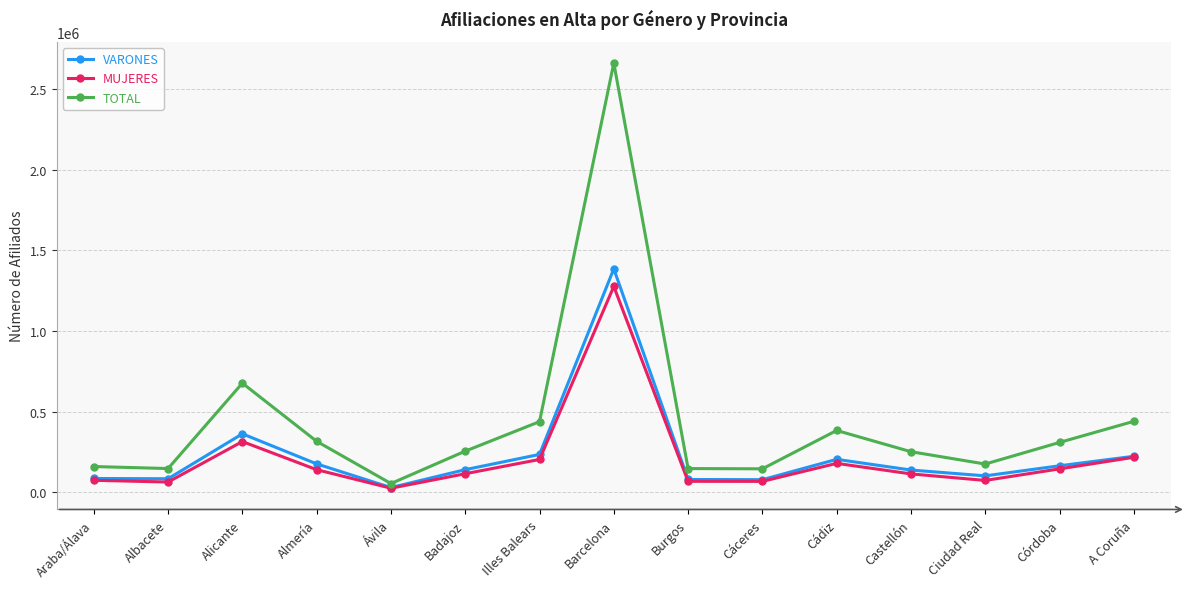

What is the spread (max minus min) of values at Almería?

175788